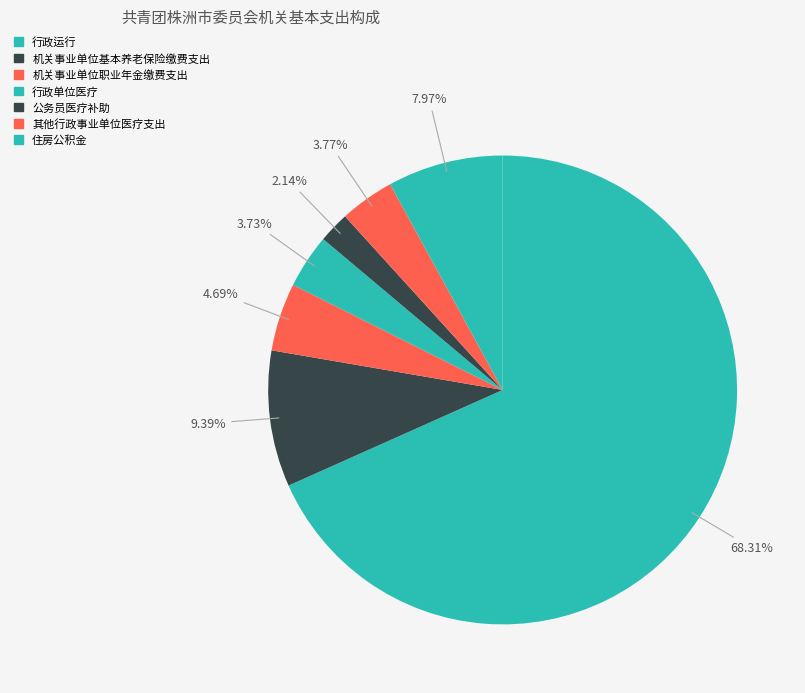

How many slices are in this pie chart?

7